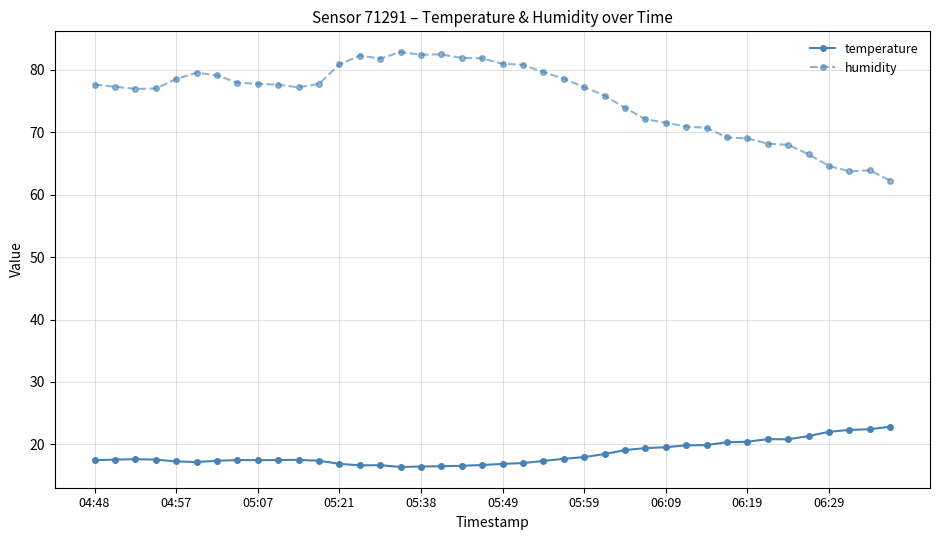

What is the value of the temperature point at the 2nd from the left?

17.6